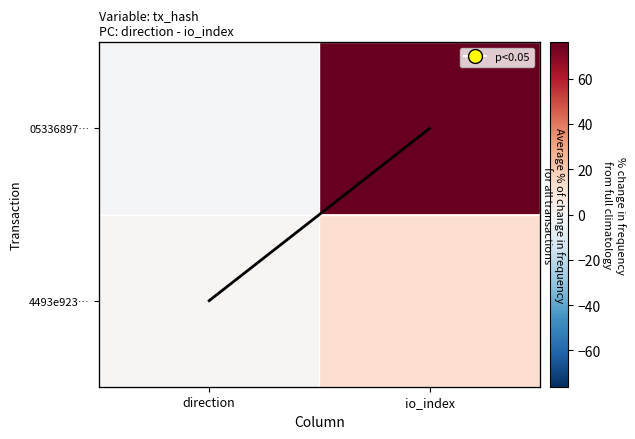

What is the average value of the col means series?

0.5